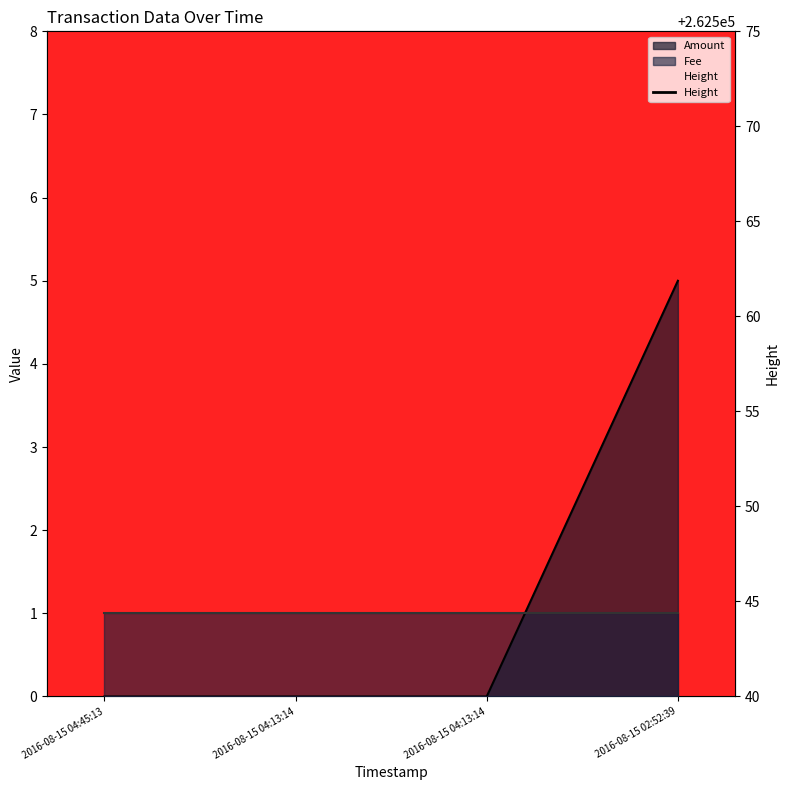

True or false: Amount has more than 1 interior local peaks.

False